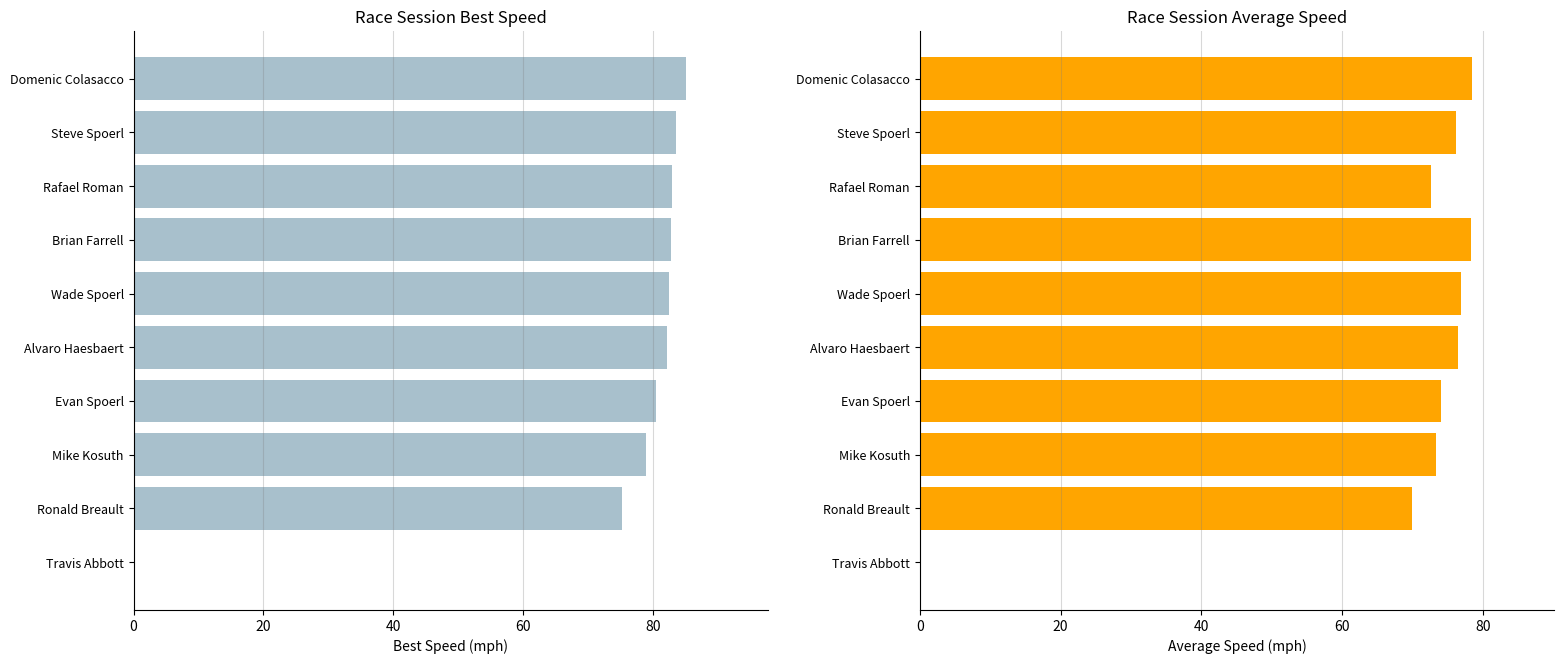

At how many categories does at least one series exceed 13?

9